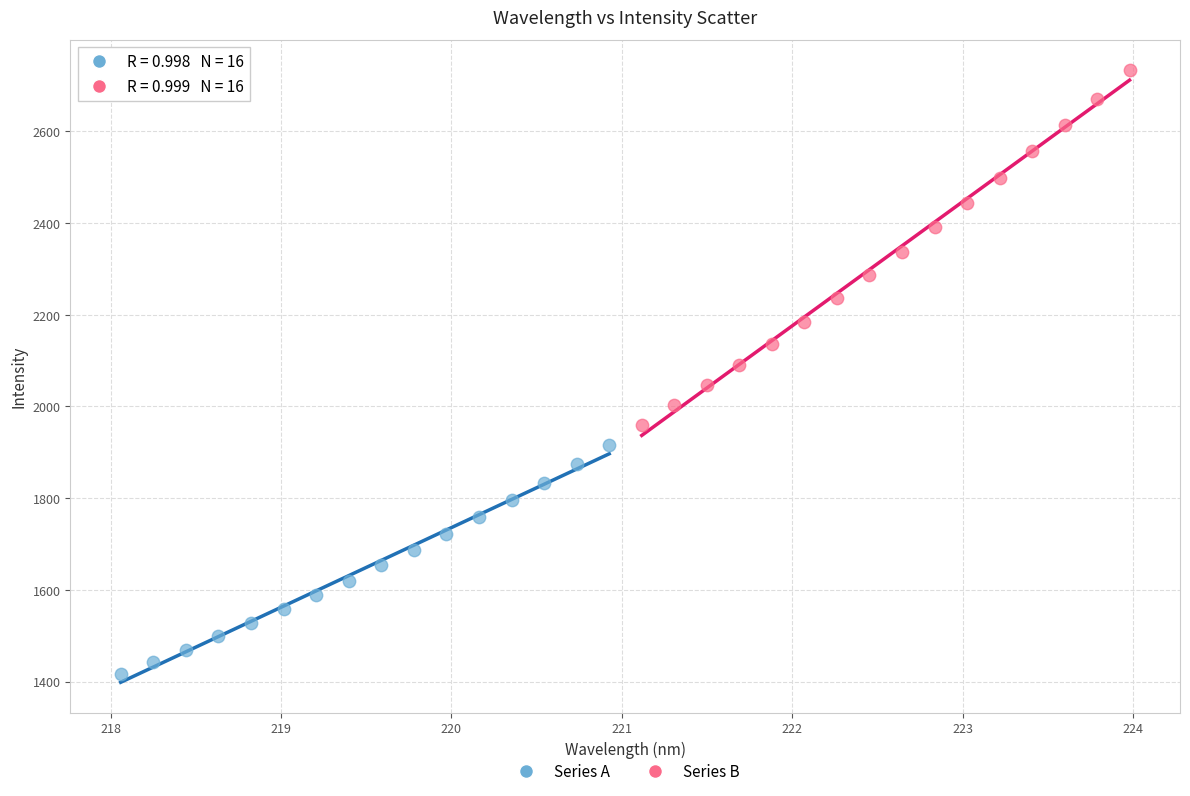

Which series has the largest Y range (max minus min)?

Series B